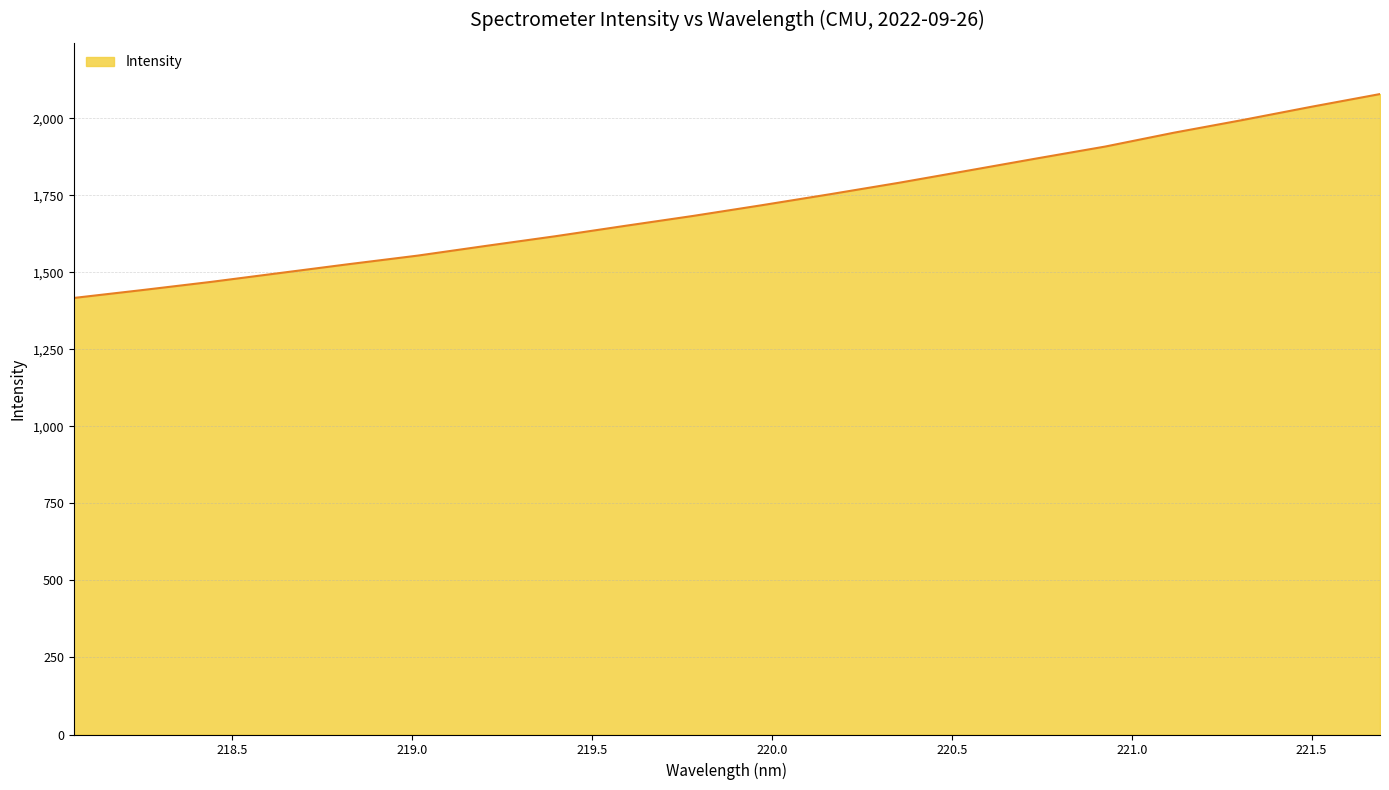

What is the minimum value shown in the chart?

1416.6